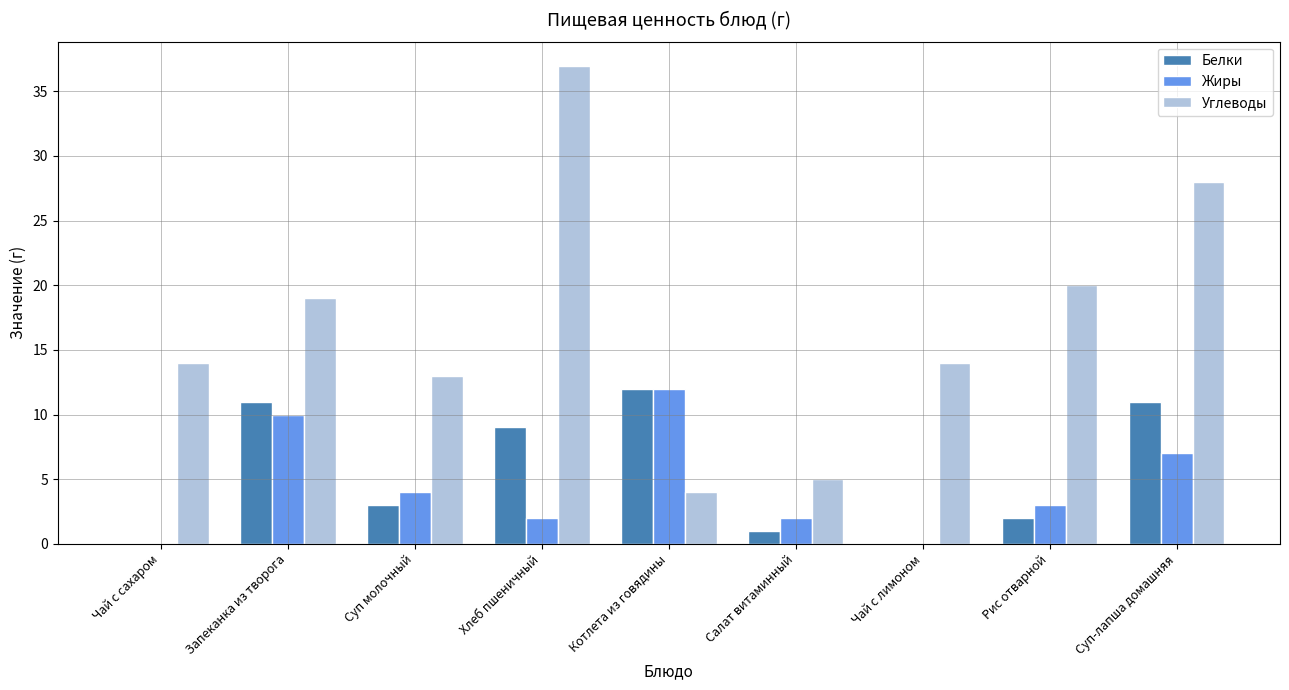

Which label corresponds to the largest value in the chart?

Хлеб пшеничный